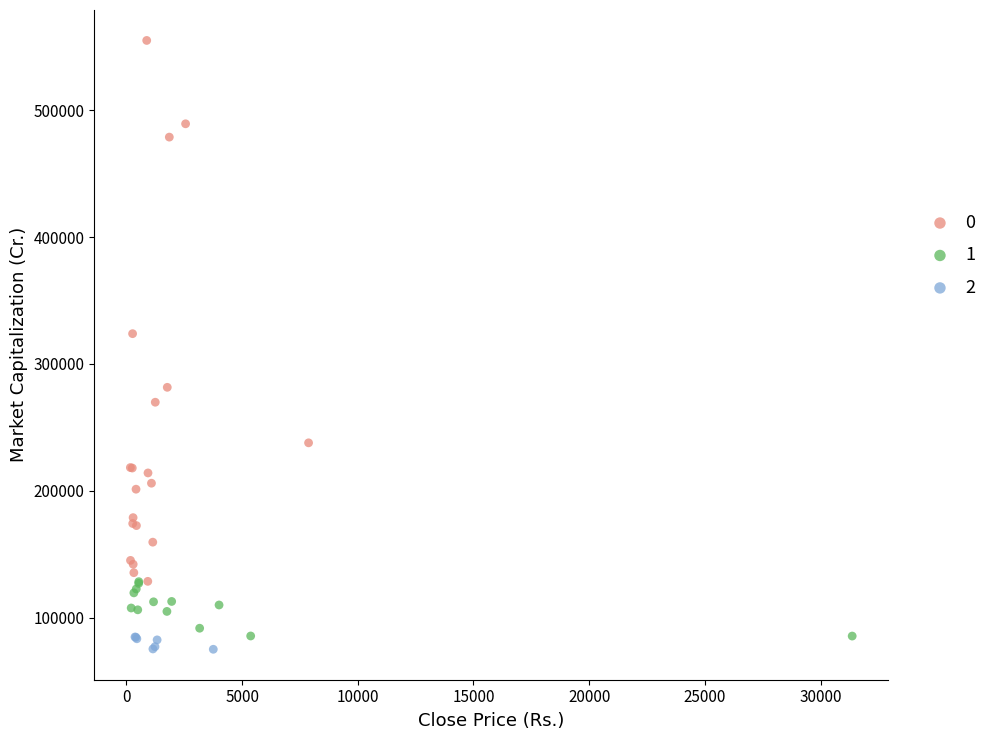

Which series contains the highest Y value?

0